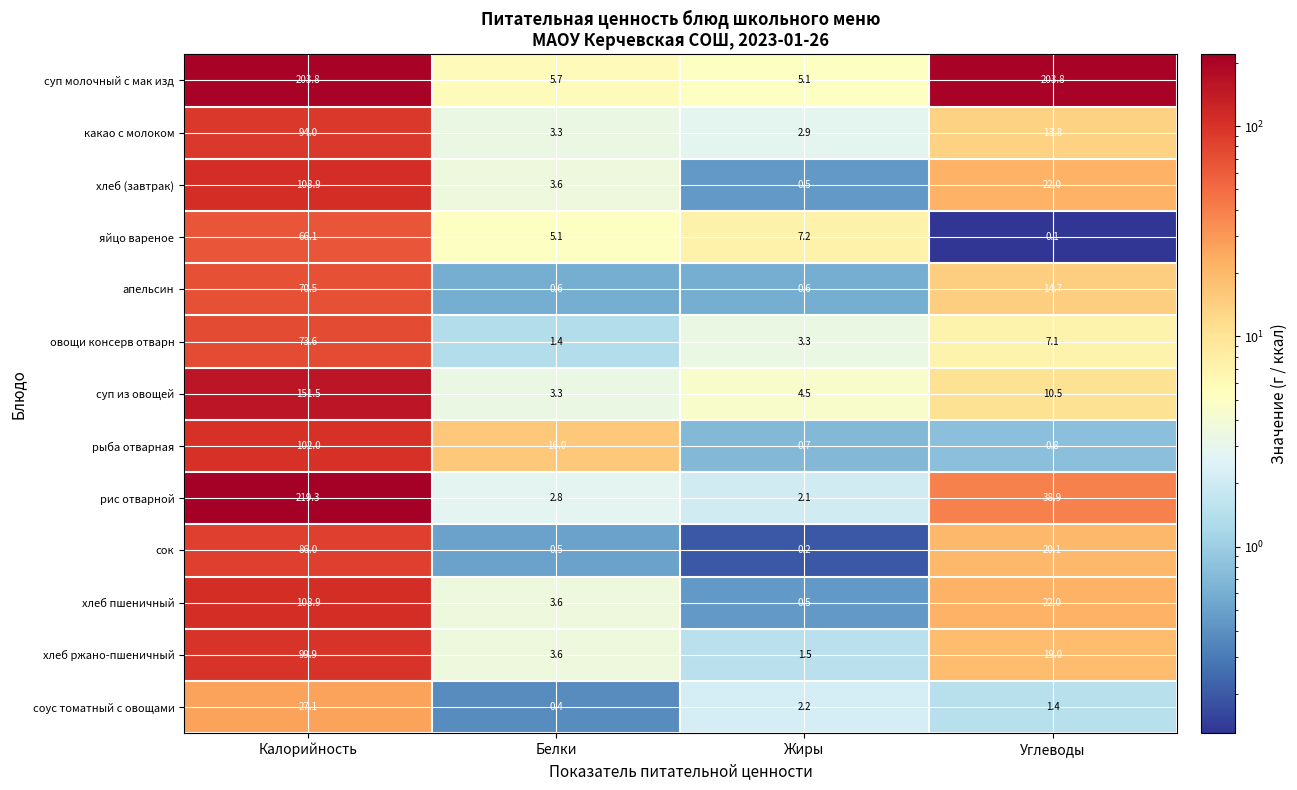

What is the total value across all series at Калорийность?

1411.6